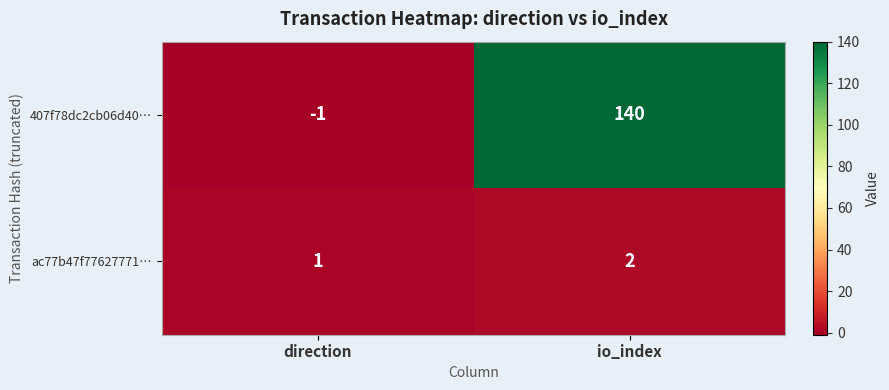

What is the difference between the highest and lowest values at io_index?

138